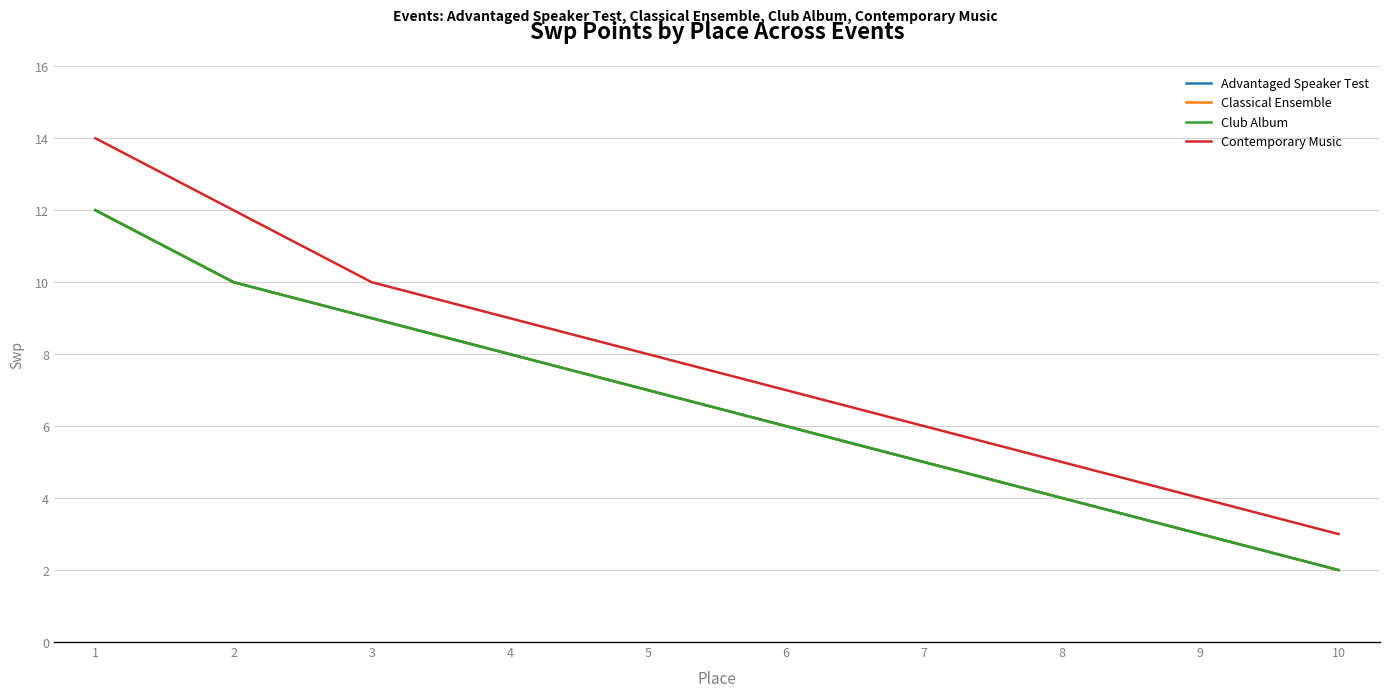

Does the chart display data point markers on the line(s)?

No